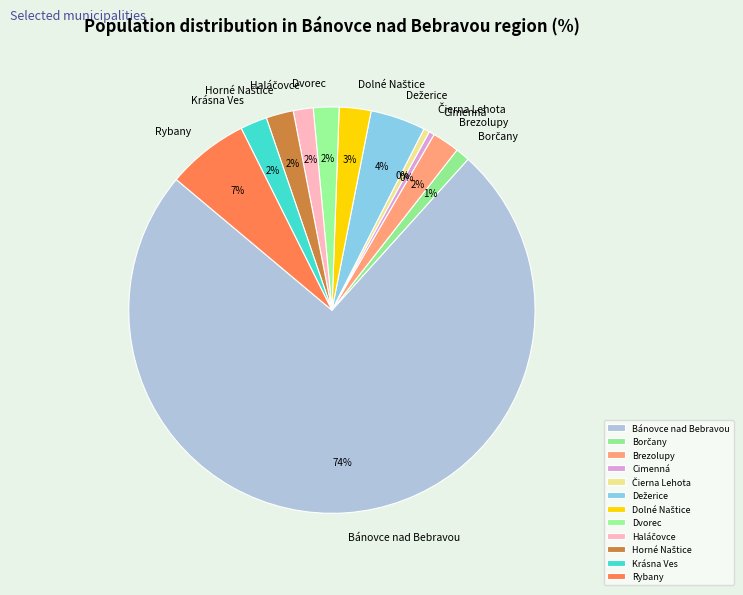

Which slice represents more than half of the pie?

Bánovce nad Bebravou